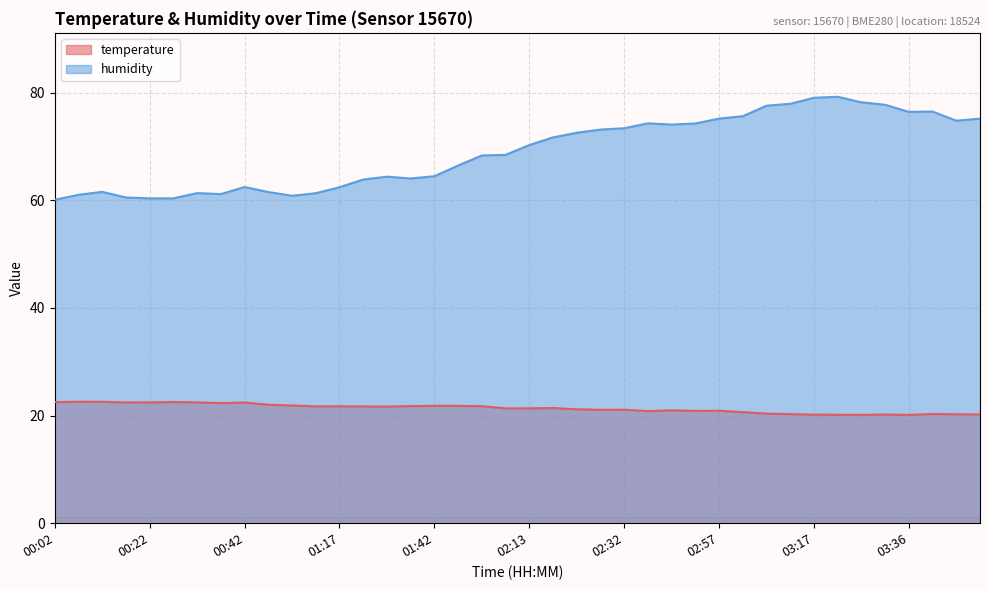

True or false: temperature and humidity cross at least once.

False